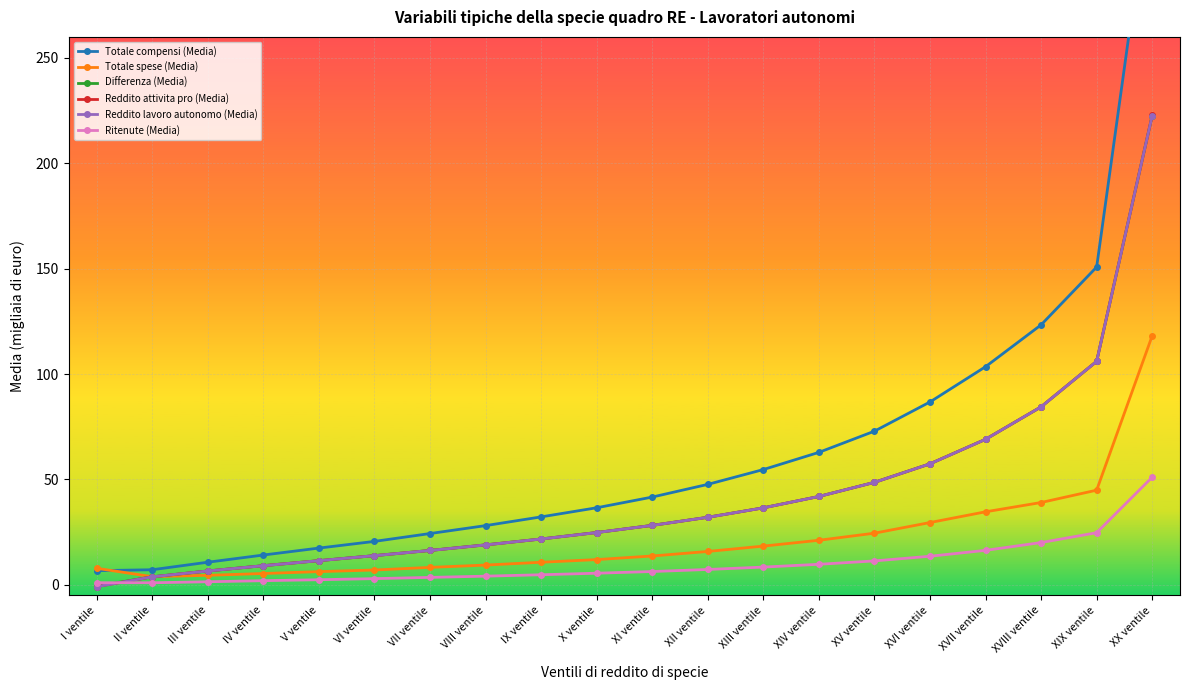

What is the label of the 19th point from the right?

II ventile